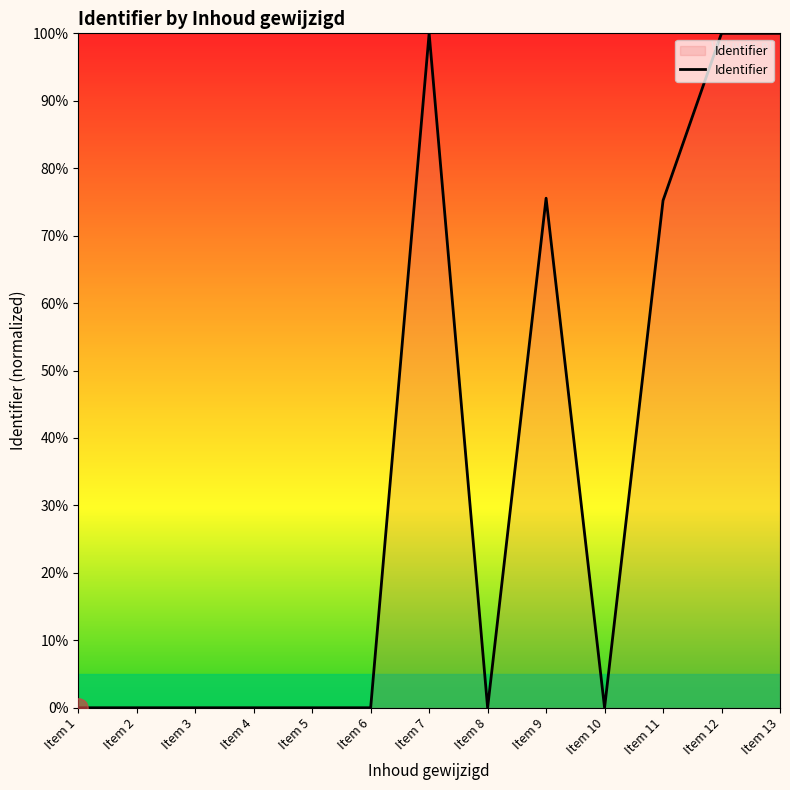

What is the change in value from Item 9 to Item 12?

+24.4